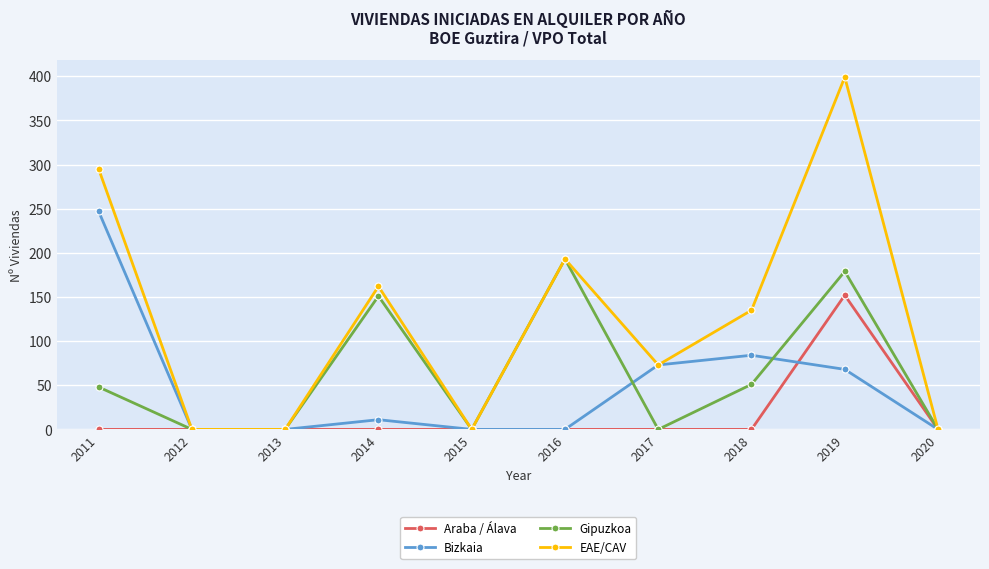

Reading left to right, extract all data points from this chart.

Araba / Álava: 2011=0	2012=0	2013=0	2014=0	2015=0	2016=0	2017=0	2018=0	2019=152	2020=0
Bizkaia: 2011=247	2012=0	2013=0	2014=11	2015=0	2016=0	2017=73	2018=84	2019=68	2020=0
Gipuzkoa: 2011=48	2012=0	2013=0	2014=151	2015=0	2016=193	2017=0	2018=51	2019=179	2020=0
EAE/CAV: 2011=295	2012=0	2013=0	2014=162	2015=0	2016=193	2017=73	2018=135	2019=399	2020=0